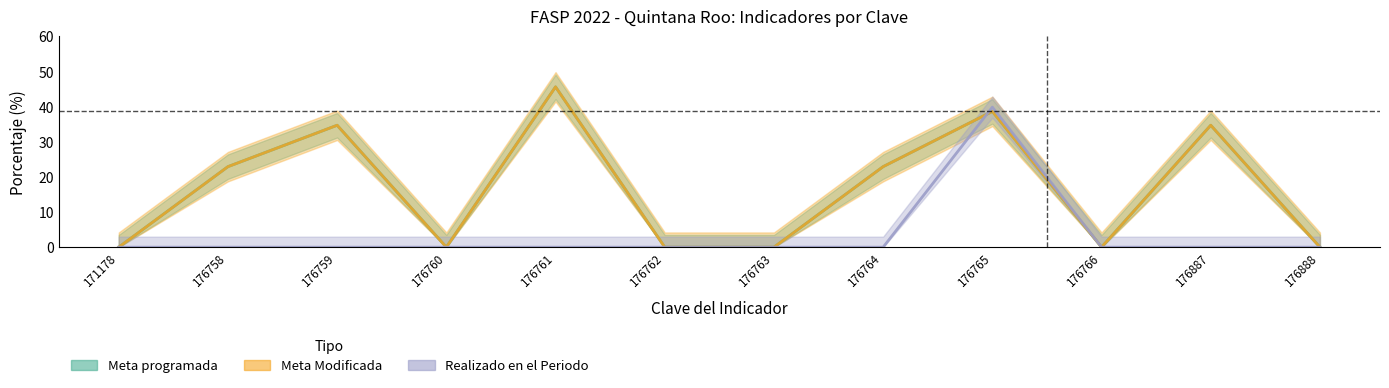

Reading left to right, extract all data points from this chart.

Meta programada: 0.0	22.9	34.7	0.0	45.7	0.0	0.0	22.9	38.7	0.0	34.7	0.0
Meta Modificada: 0.0	22.9	34.7	0.0	45.7	0.0	0.0	22.9	38.7	0.0	34.7	0.0
Realizado en el Periodo: 0.0	0.0	0.0	0.0	0.0	0.0	0.0	0.0	39.9	0.0	0.0	0.0